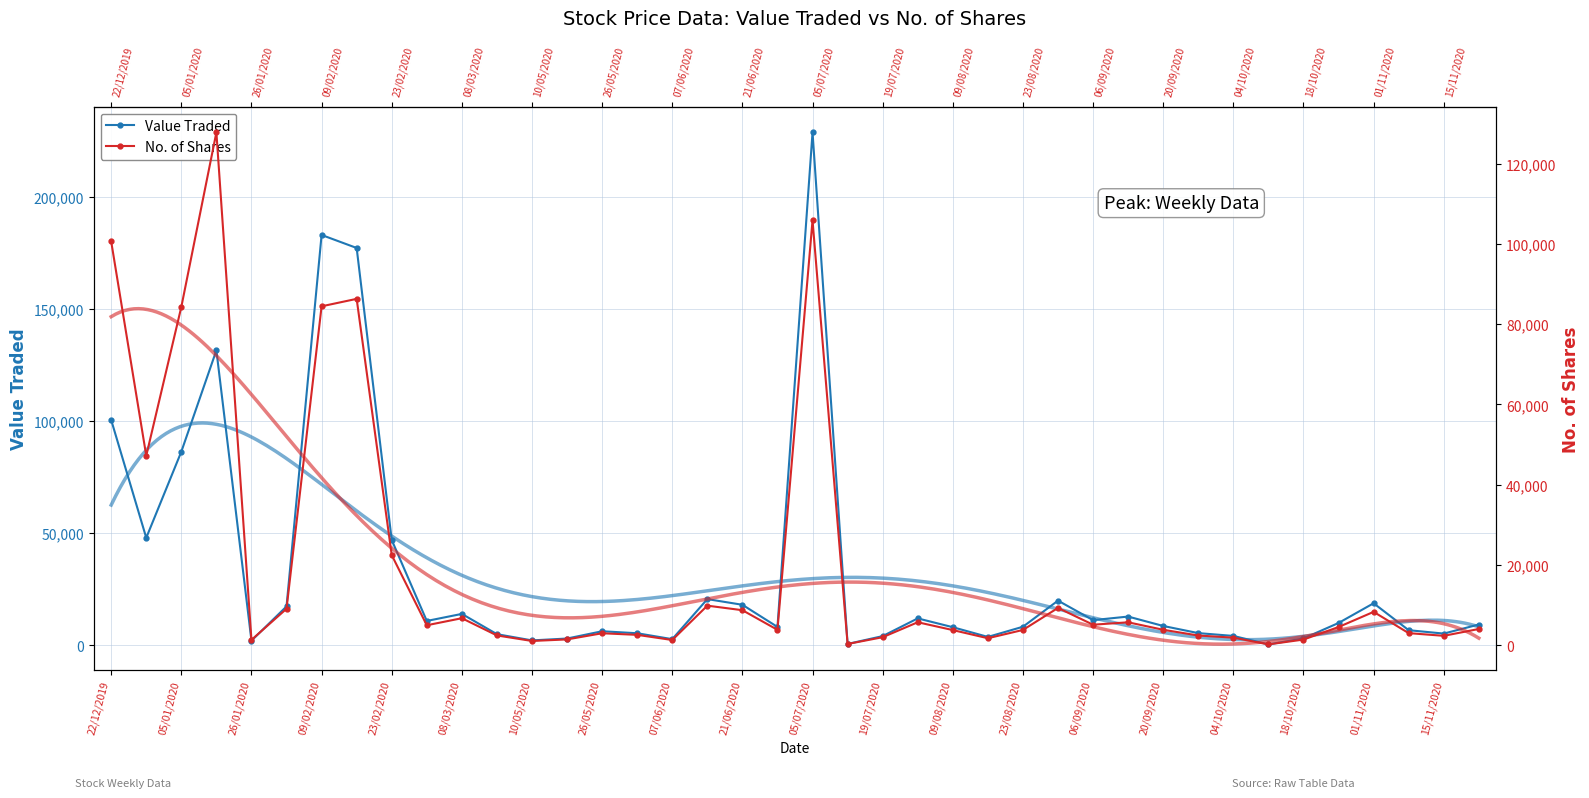

What are all the series names shown in the legend?

Value Traded, No. of Shares